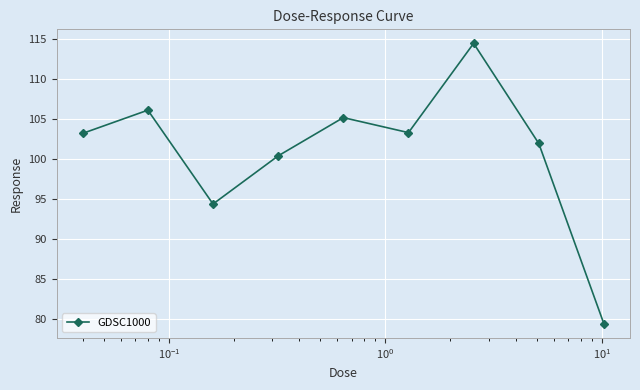

What is the greatest value displayed?

114.5